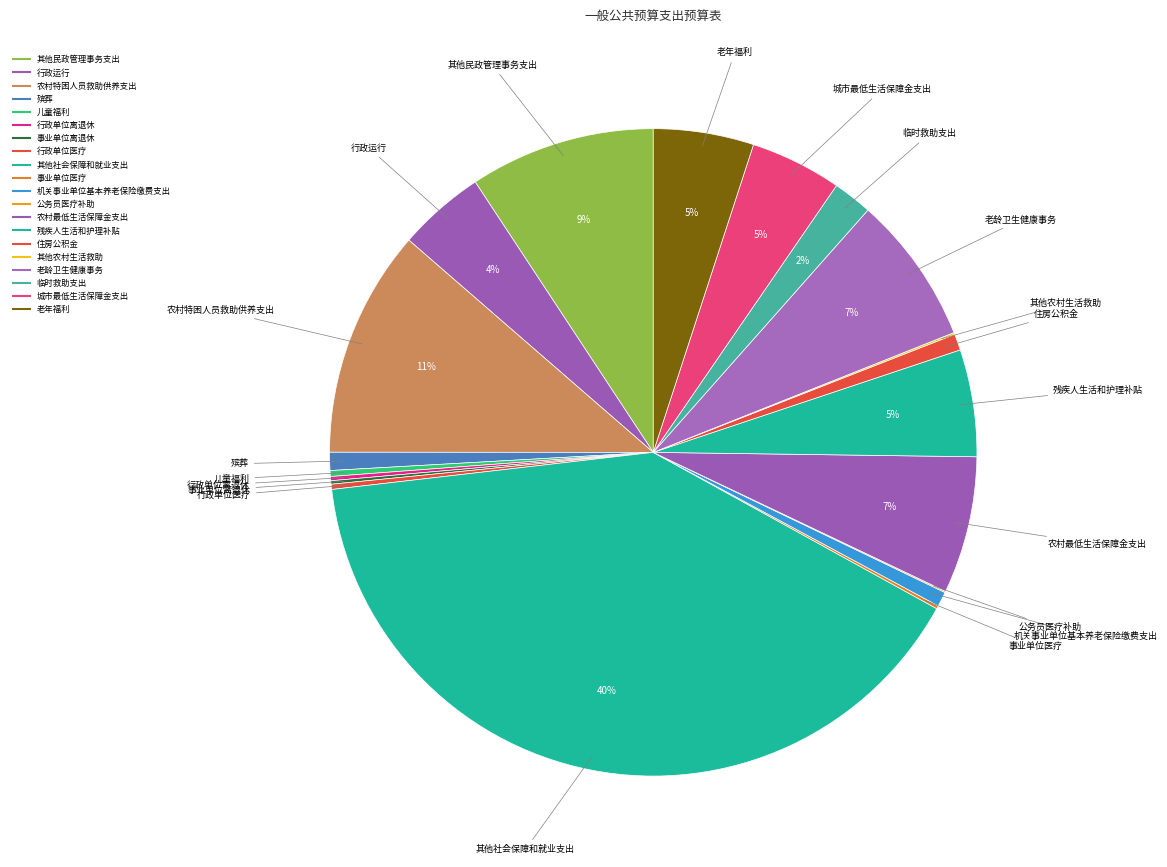

The 事业单位离退休 slice represents 0% of the pie. True or false?

True